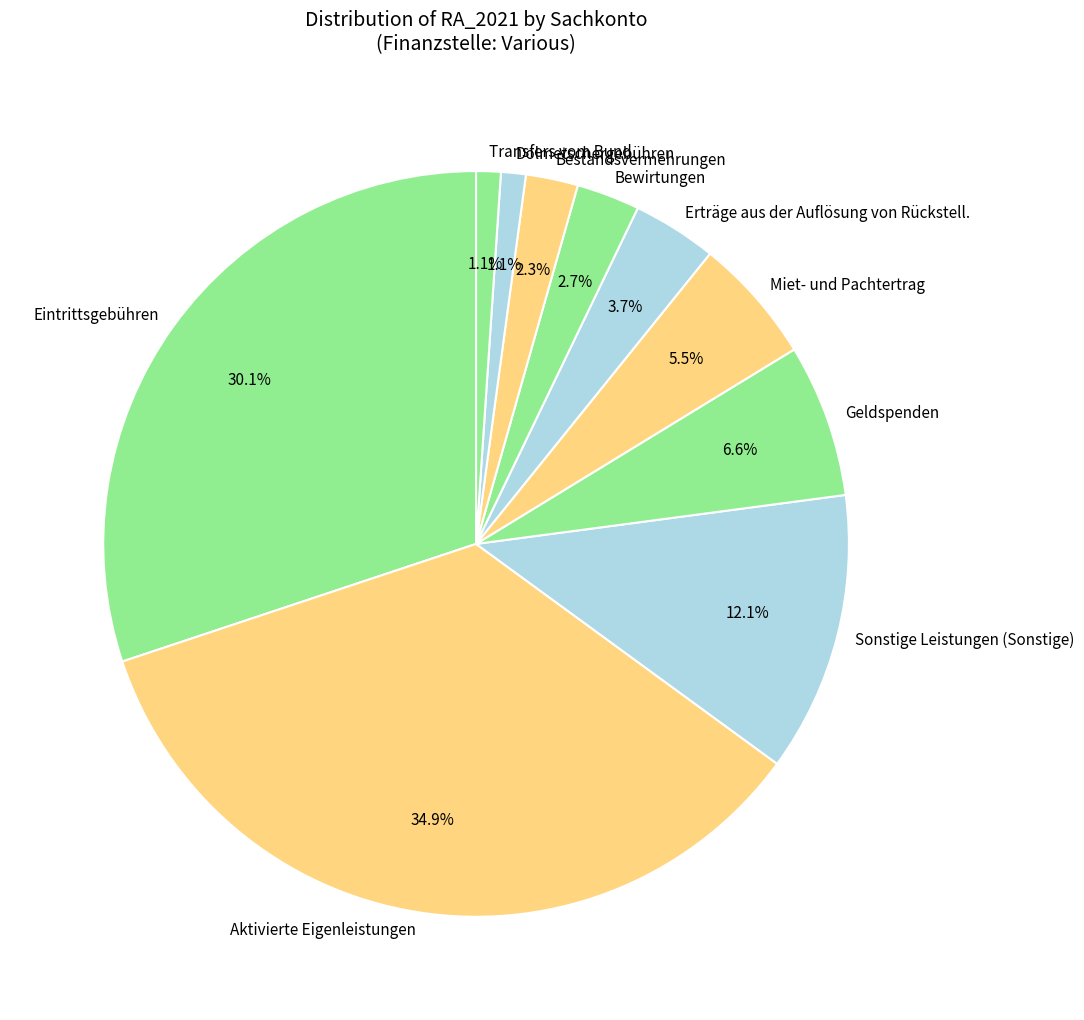

To the nearest percent, what is the difference between the largest and smallest slice percentages?

34%